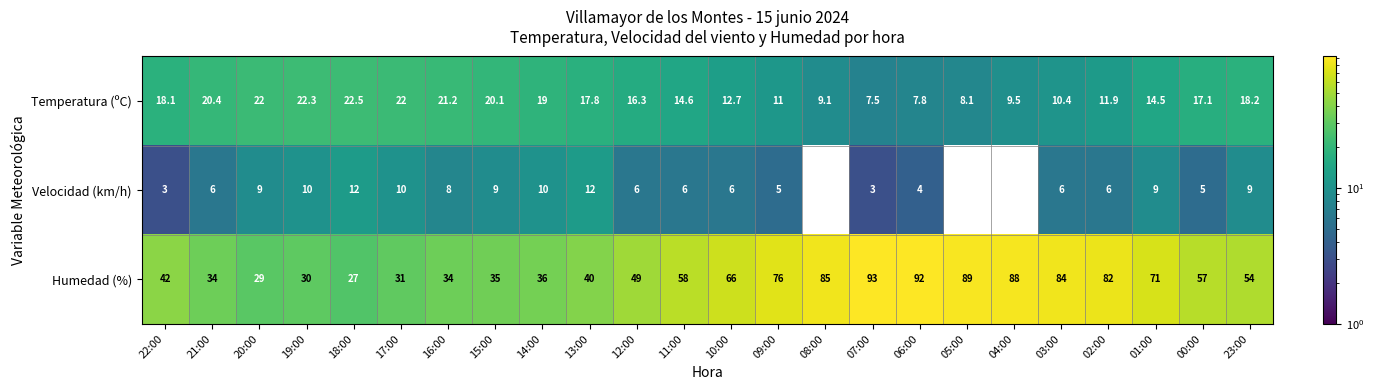

At which label does Humedad (%) reach its minimum?

18:00